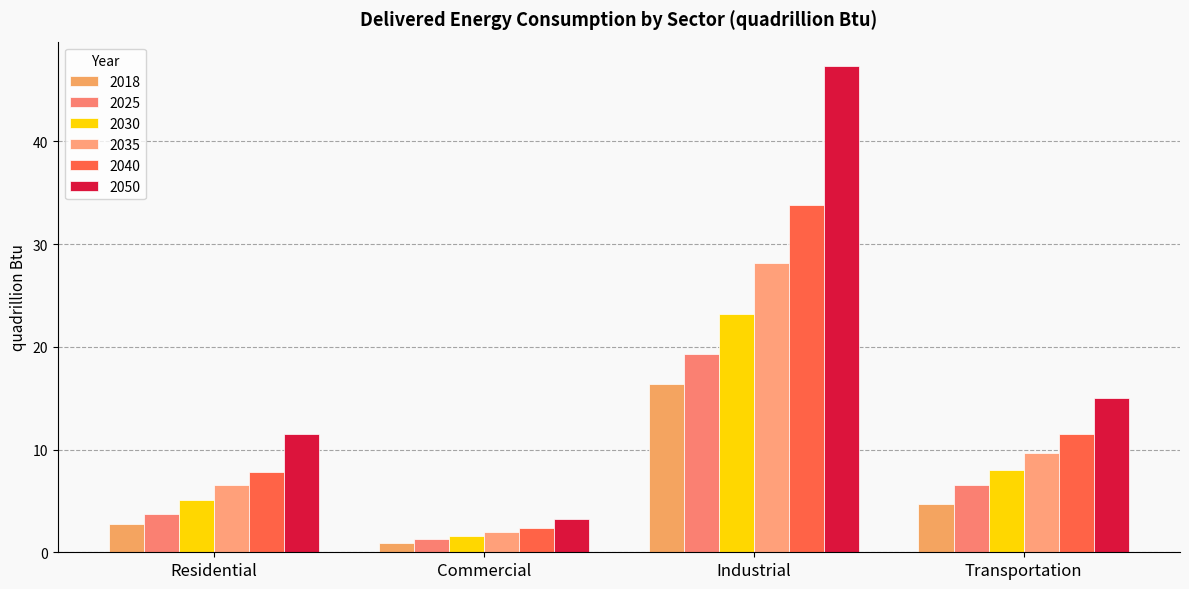

True or false: 2030 has a value of 1.3 at Residential.

False